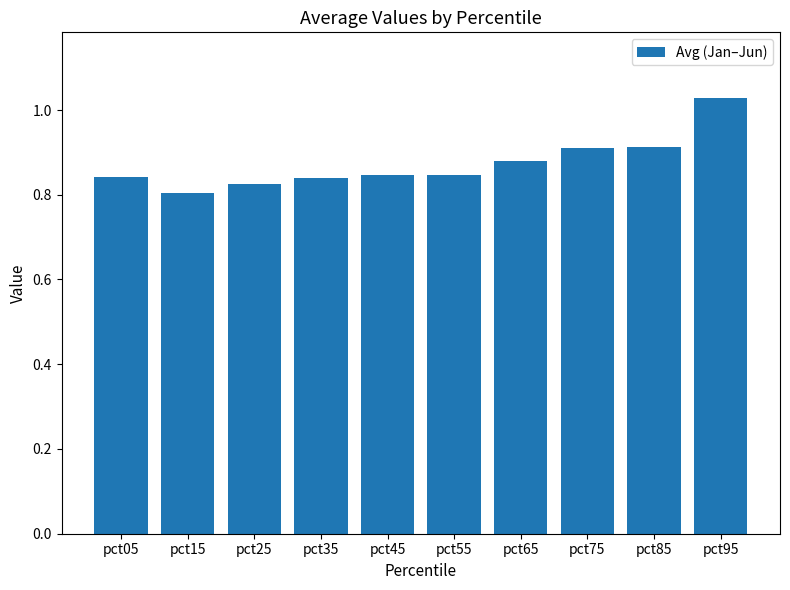

True or false: the data shows 1.2 at pct75.

False